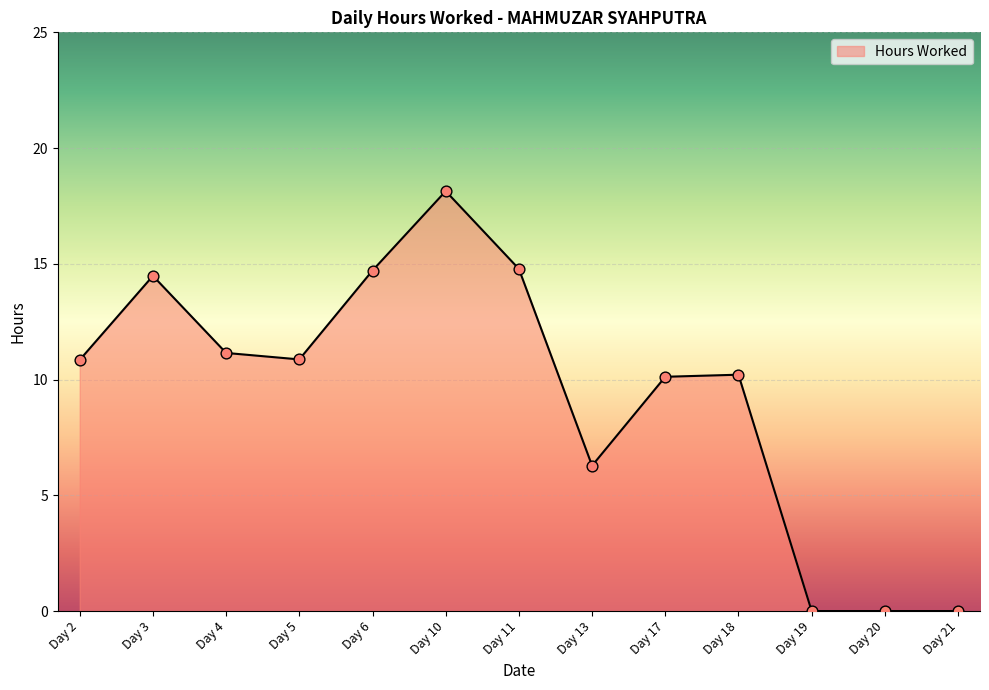

Approximately how many times larger is the value at Day 6 compared to Day 5?

1.4